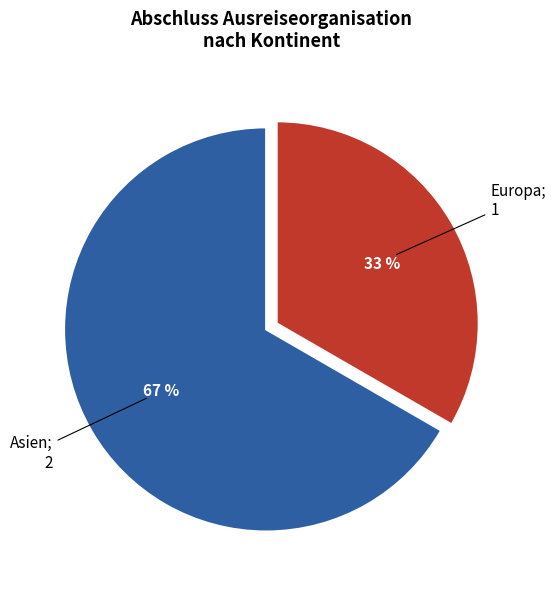

Is there any slice that represents more than half of the pie?

Yes